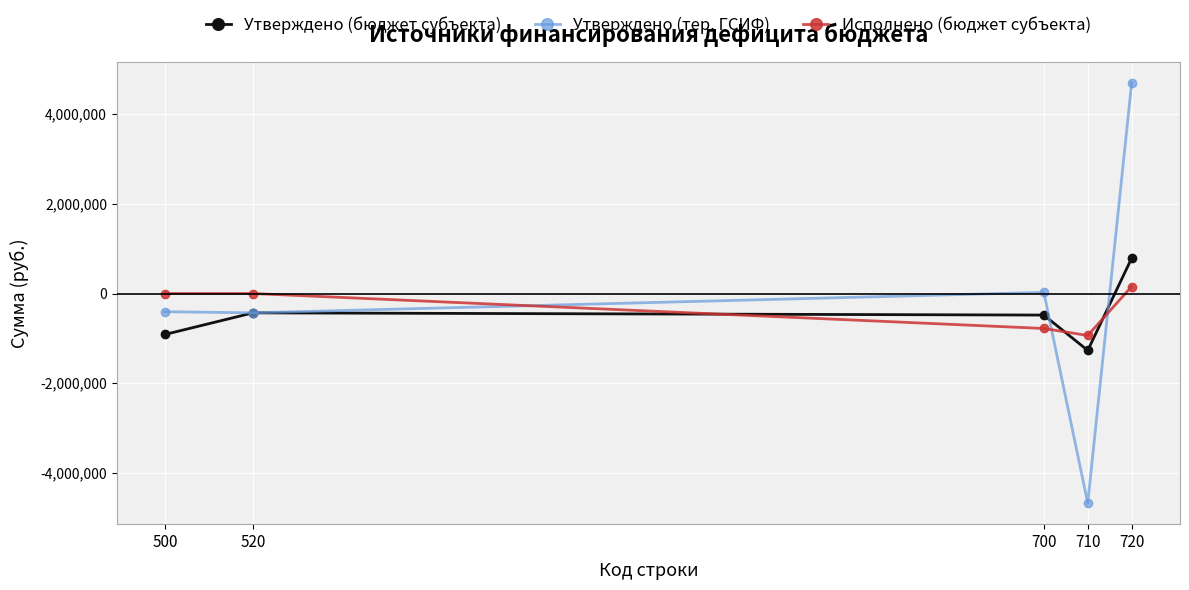

At 720, list the series in order from smallest to largest.

Исполнено (бюджет субъекта), Утверждено (бюджет субъекта), Утверждено (тер. ГСИФ)